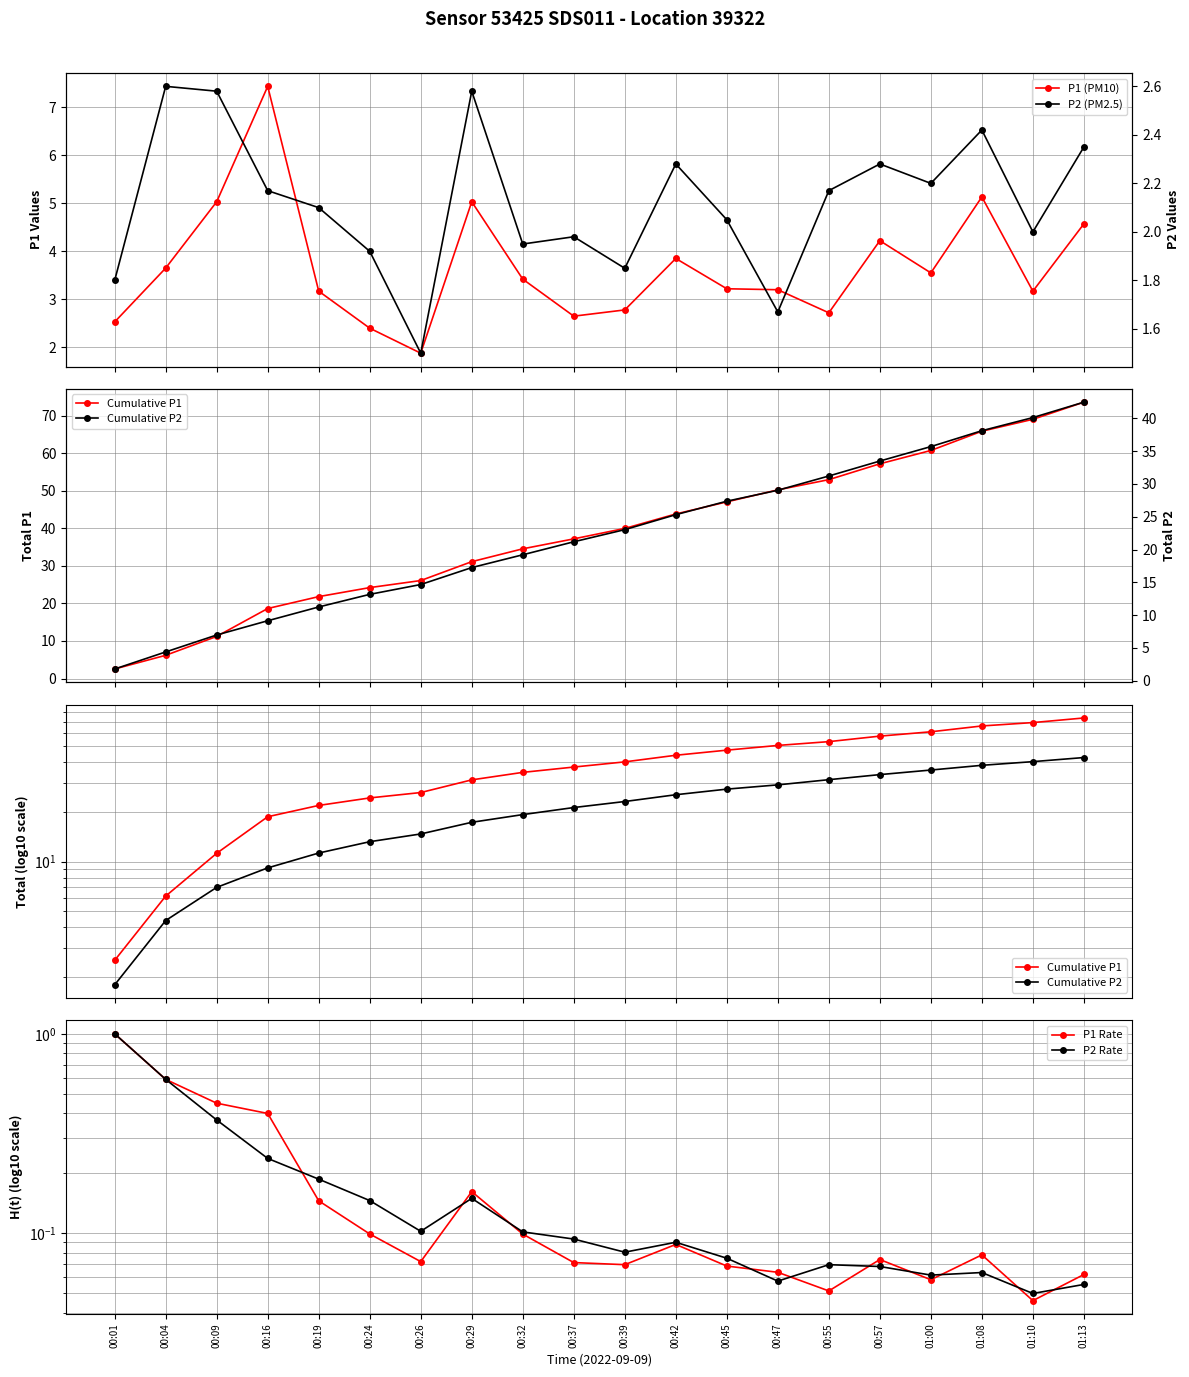

At which category does P1 Rate reach its first local valley?

00:26